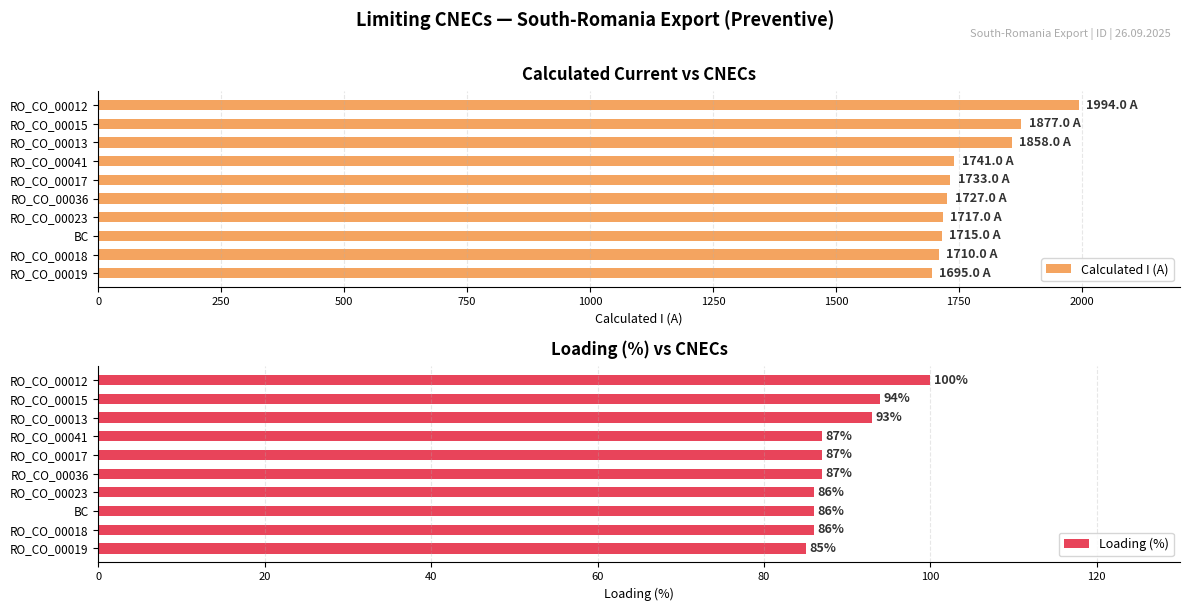

What is the value of the Calculated I (A) bar at the 5th from the left?

1733